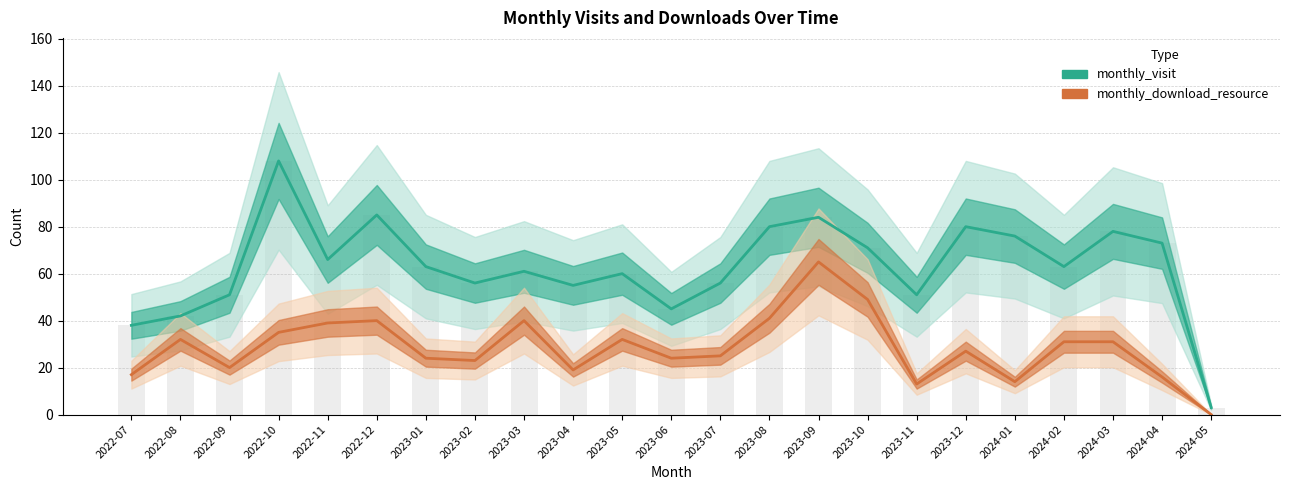

What position from the right is 2022-11?

19